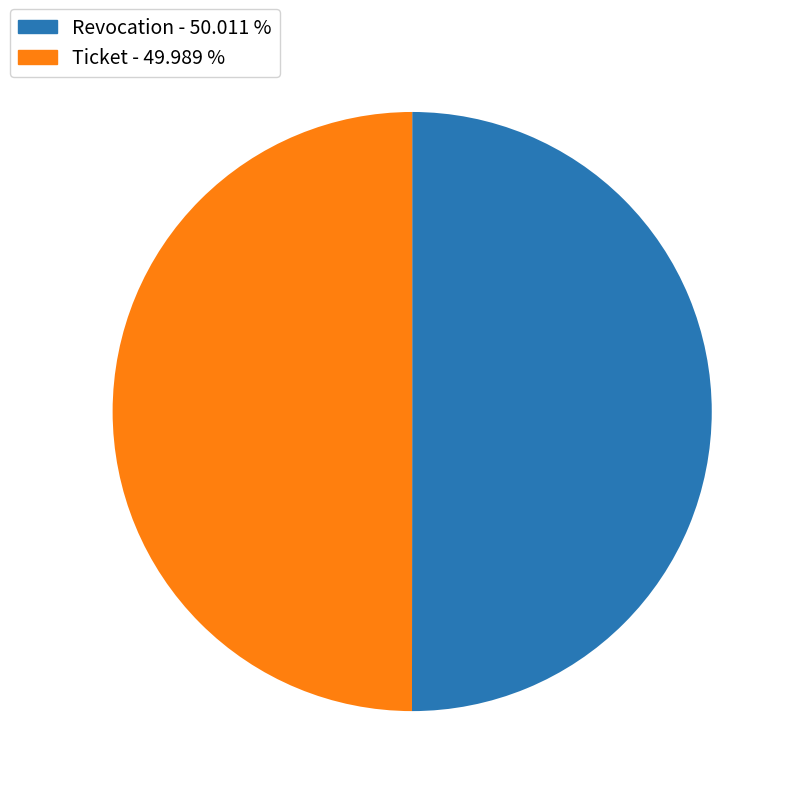

The Revocation slice represents 50% of the pie. True or false?

True